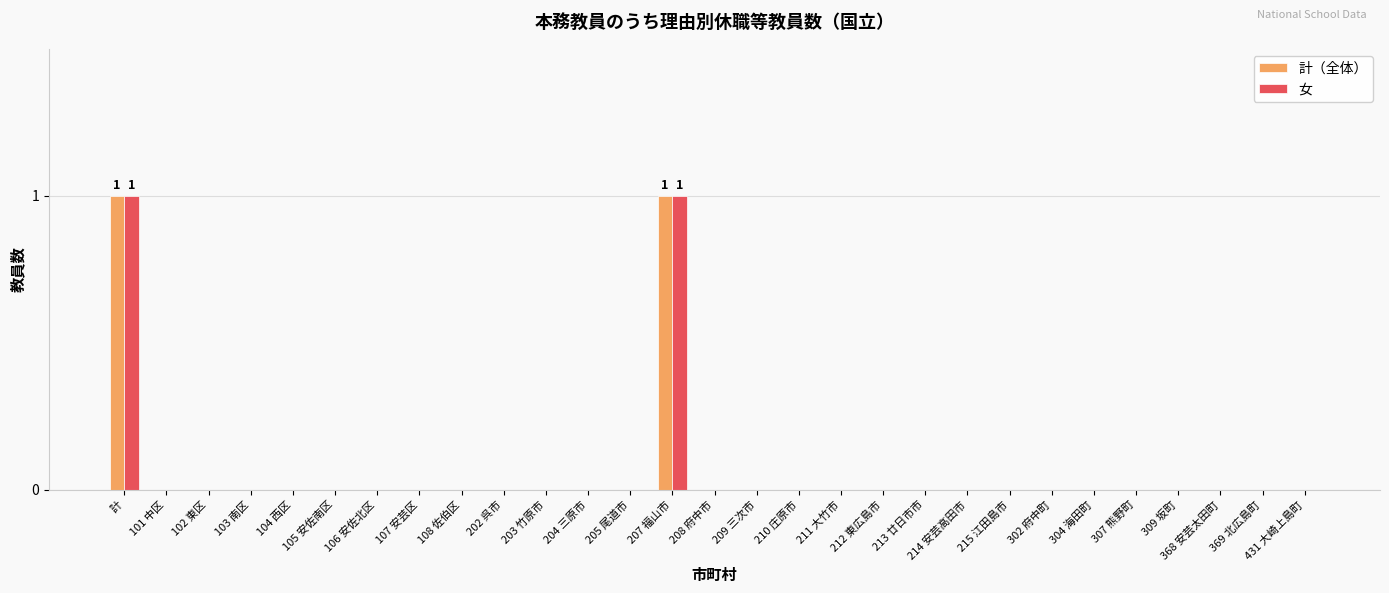

Is it true that 女 equals 1 at 105 安佐南区?

False